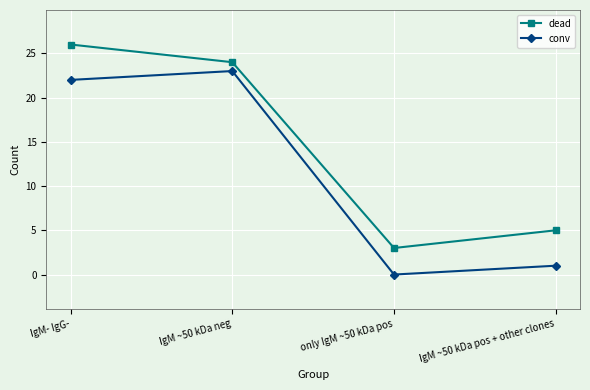

Which series changed the most between IgM- IgG- and only IgM ~50 kDa pos?

dead